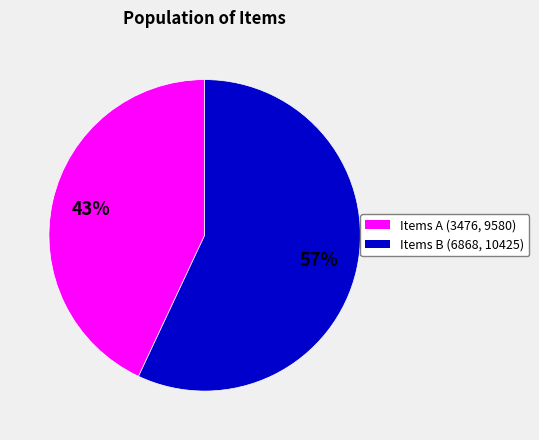

To the nearest percent, what is the average slice percentage?

50%